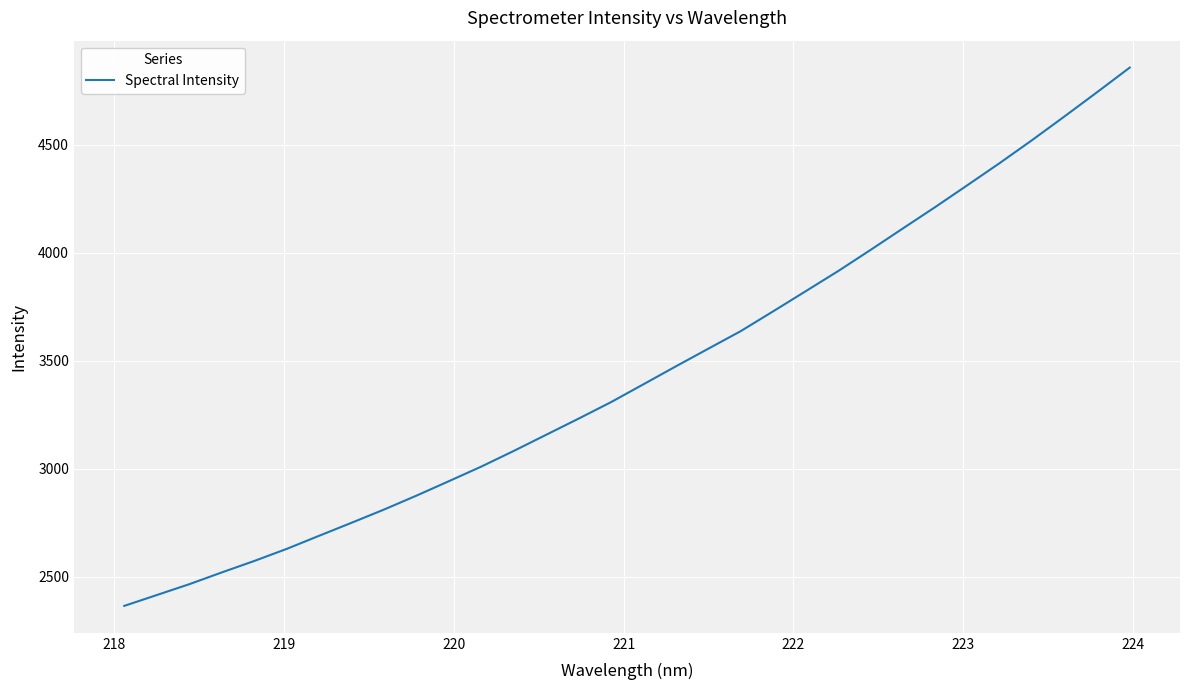

What is the minimum value shown in the chart?

2364.1